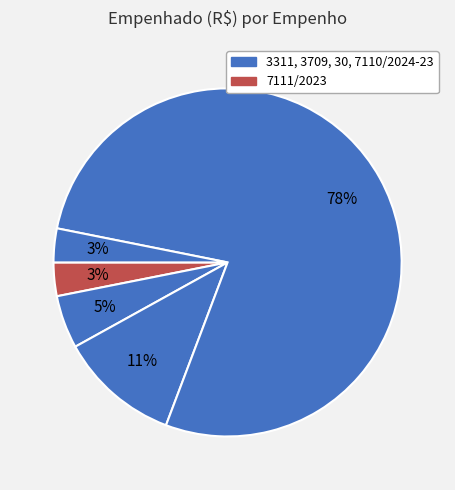

To the nearest percent, what is the average slice percentage?

20%